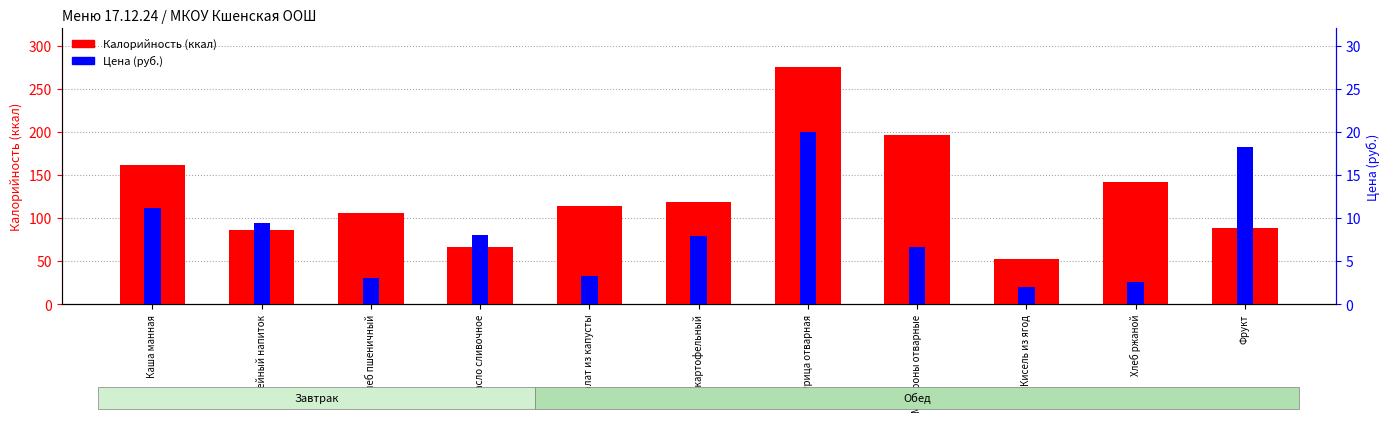

What is the sum of the Калорийность values at Фрукт and Каша манная?

249.0